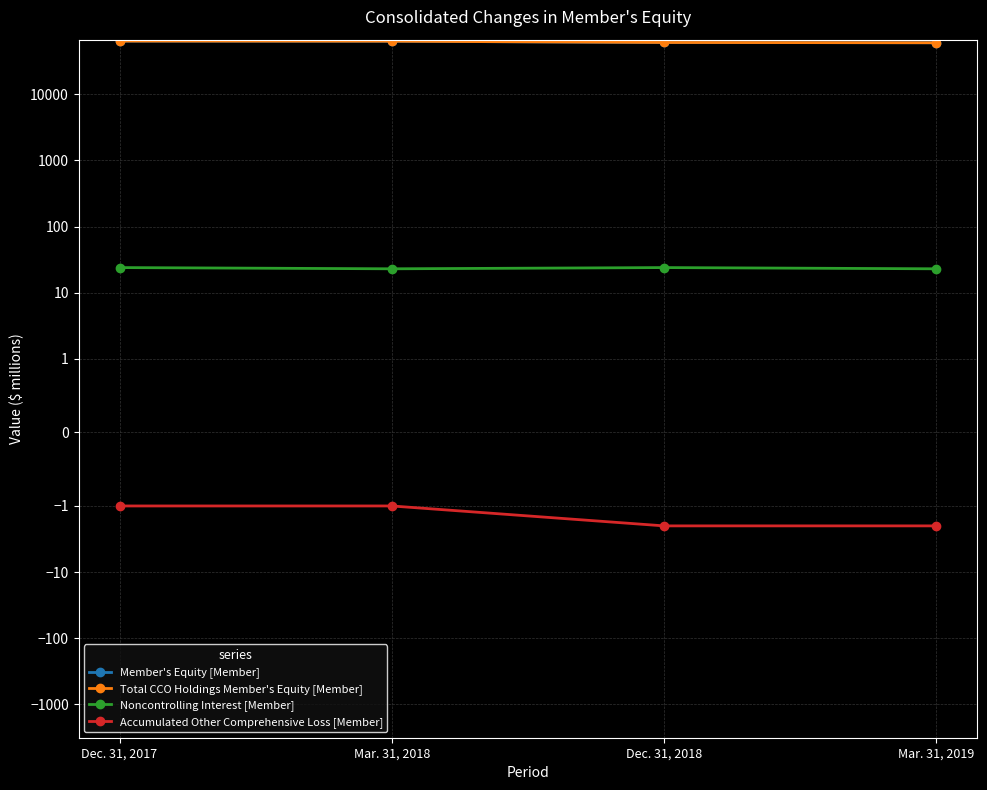

What is the label of the 4th point from the left?

Mar. 31, 2019